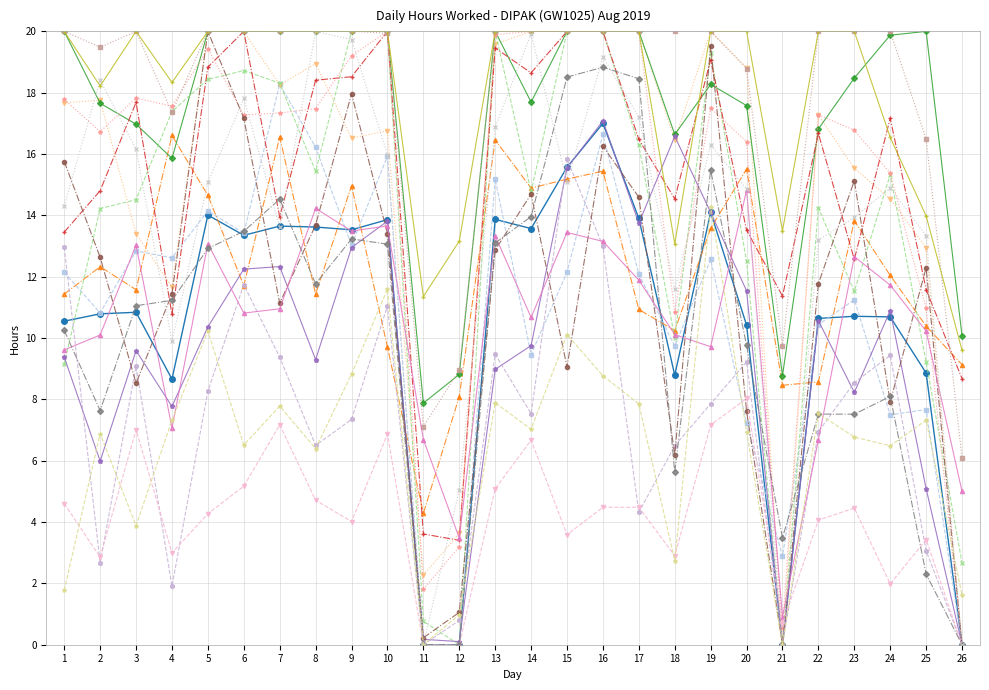

What is the maximum value shown in the chart?

20.0